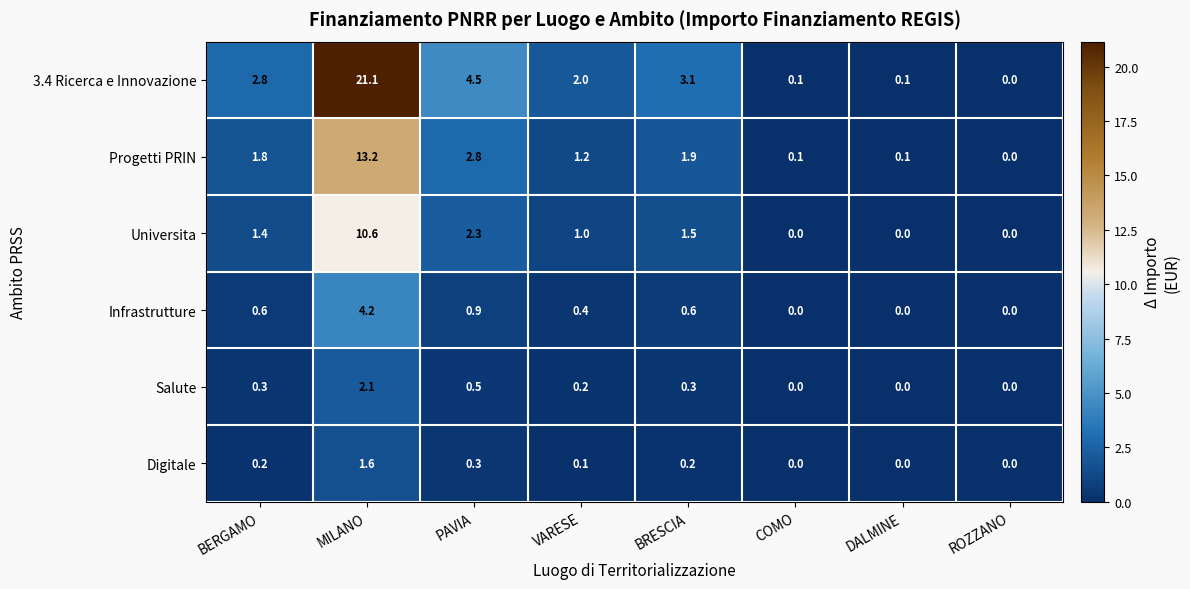

Which series has the widest spread of values?

3.4 Ricerca e Innovazione